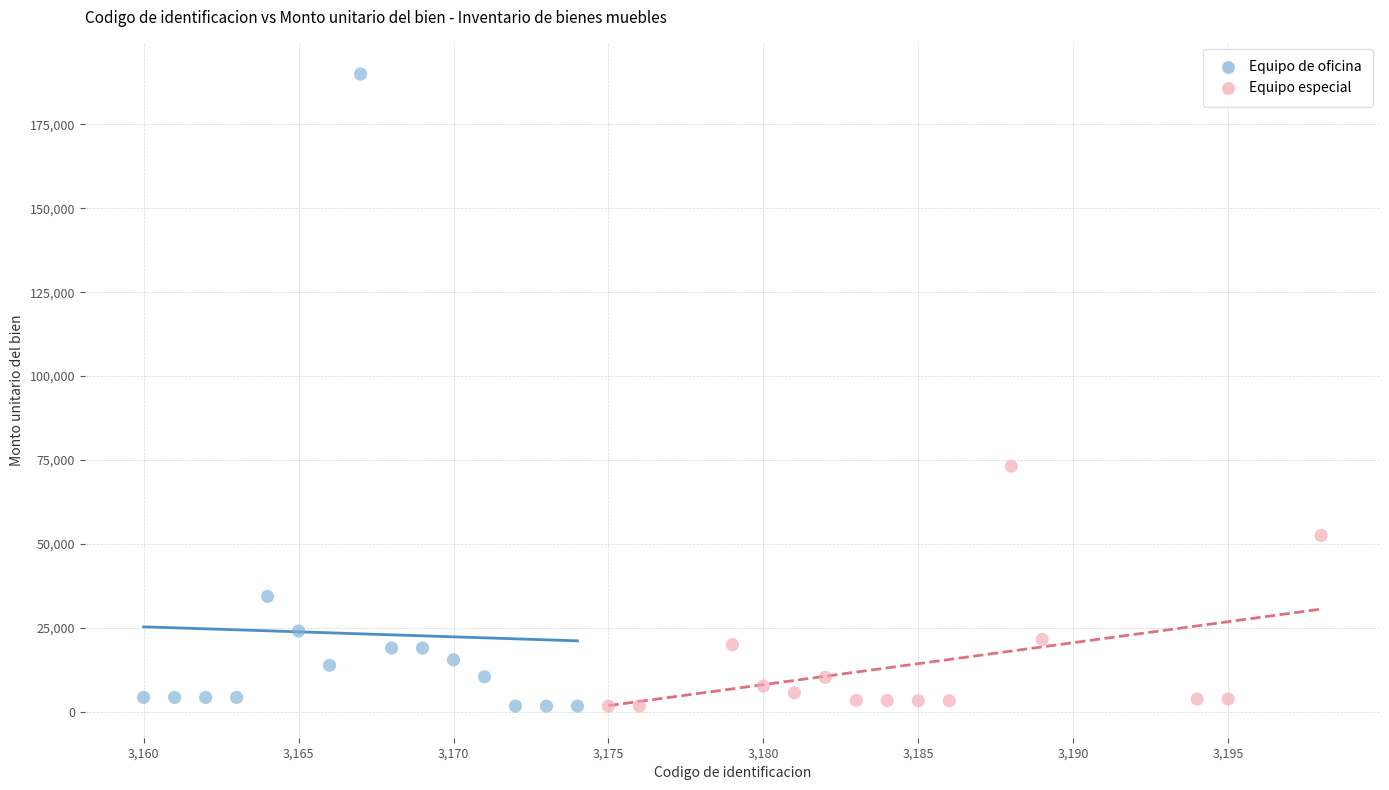

Which series contains the highest Y value?

Equipo de oficina